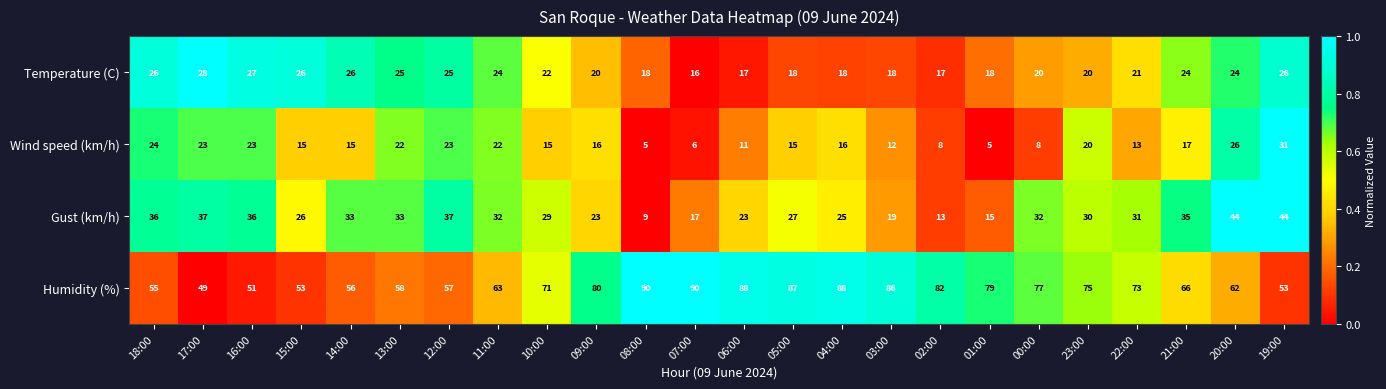

What is the difference between the second highest and minimum values in the Gust (km/h) series?

35